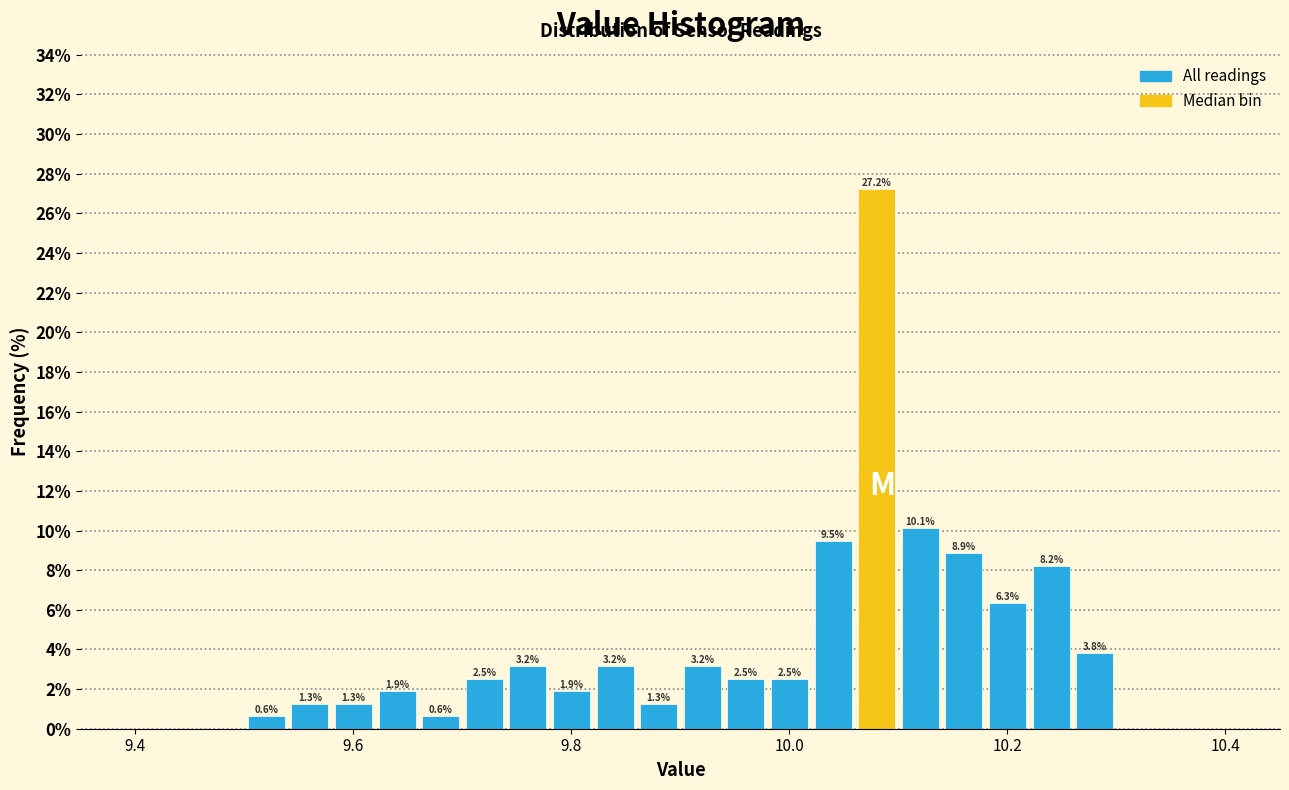

Around what value on the x-axis is the tallest bar? Give the approximate position of its centre, as read against the axis.

10.08